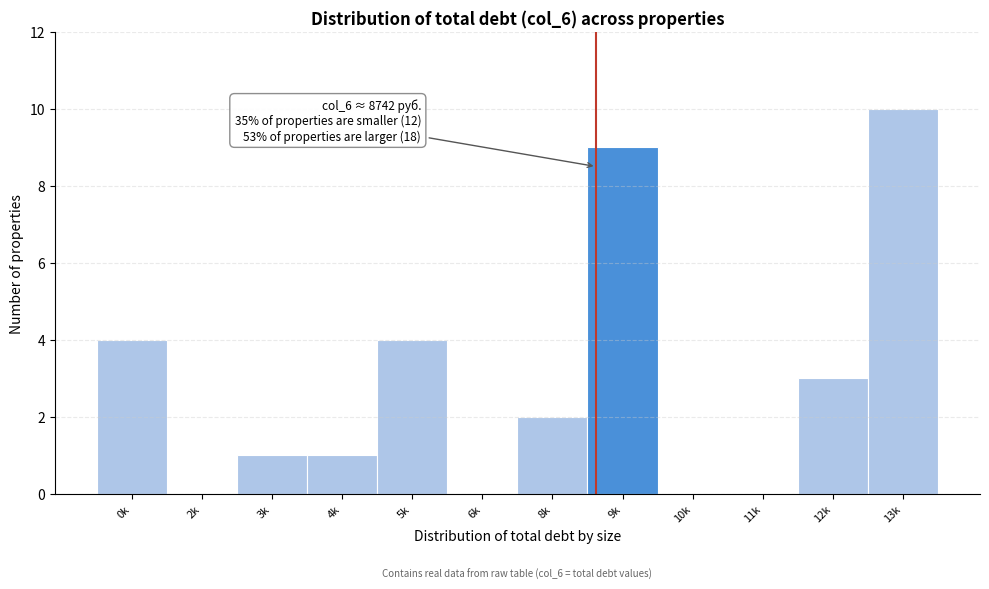

Reading left to right, what are all the values shown in this chart?

0k=4	2k=0	3k=1	4k=1	5k=4	6k=0	8k=2	9k=9	10k=0	11k=0	12k=3	13k=10